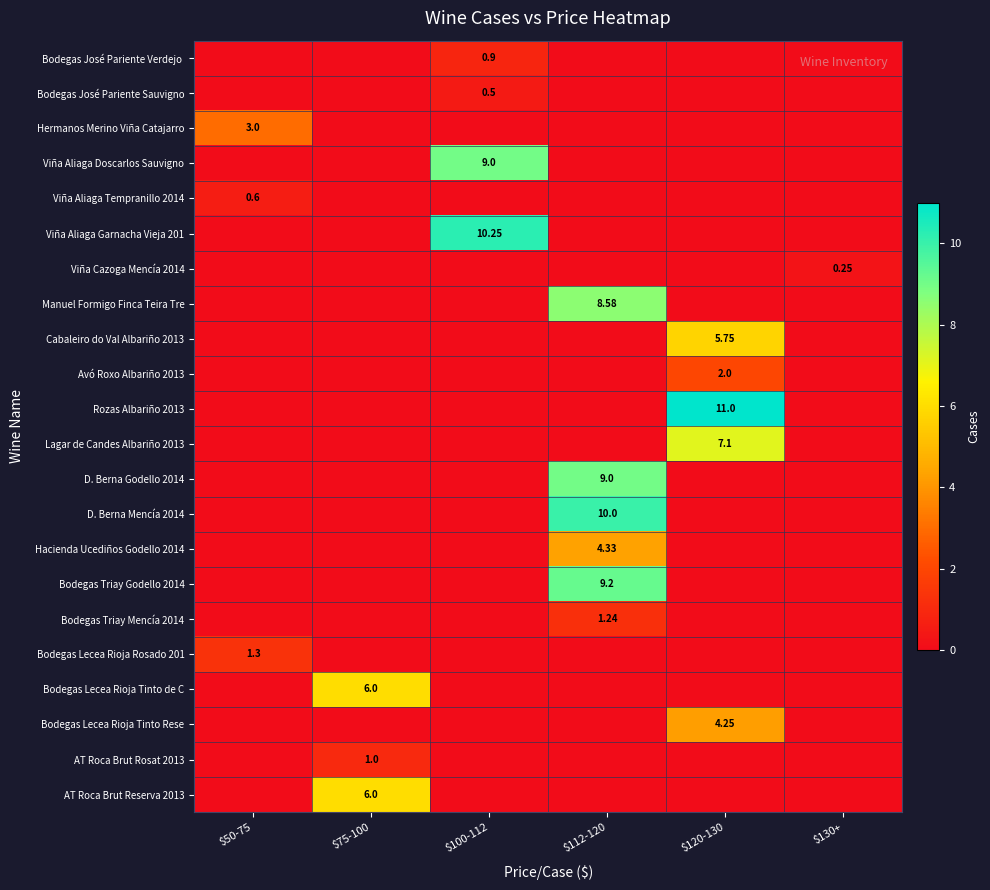

The value of Bodegas José Pariente Verdejo at $130+ is -0.3. True or false?

False